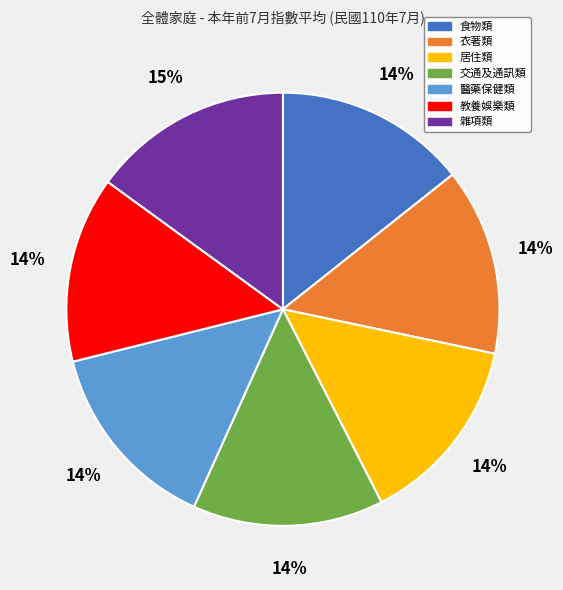

The 雜項類 slice represents 21% of the pie. True or false?

False